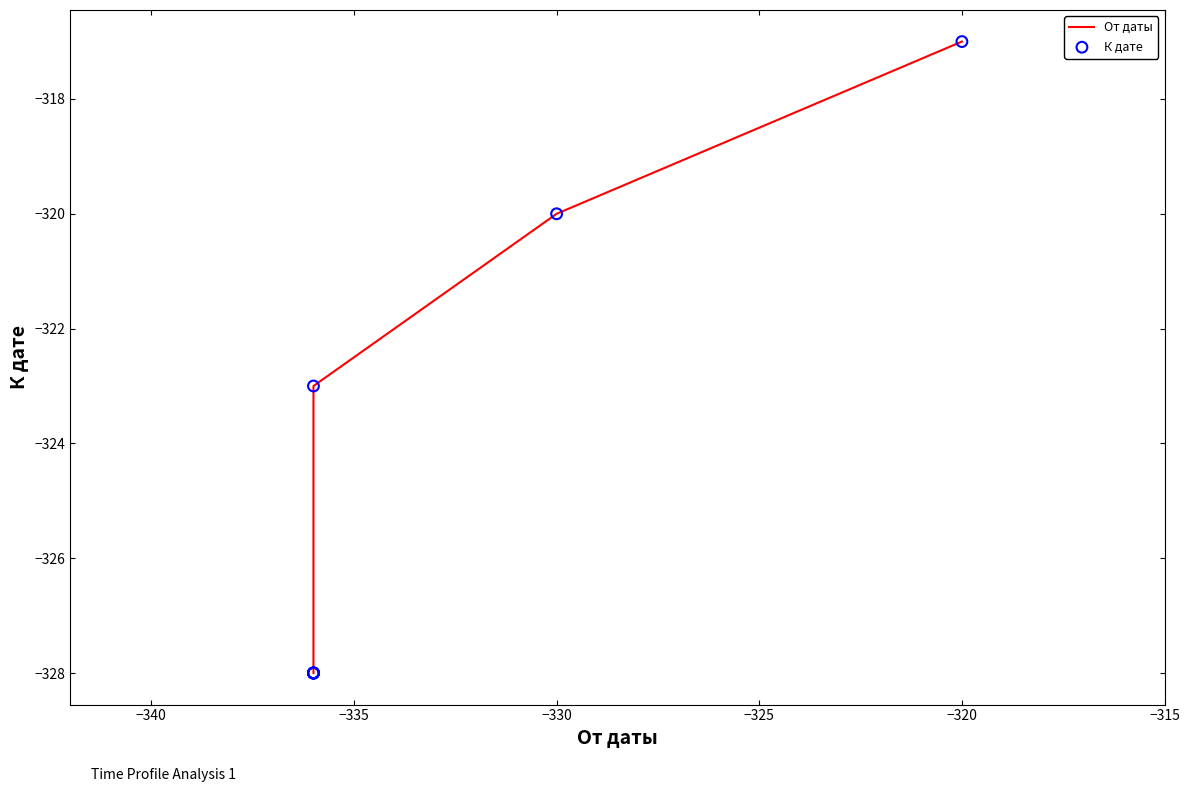

Which series contains the lowest Y value?

От даты